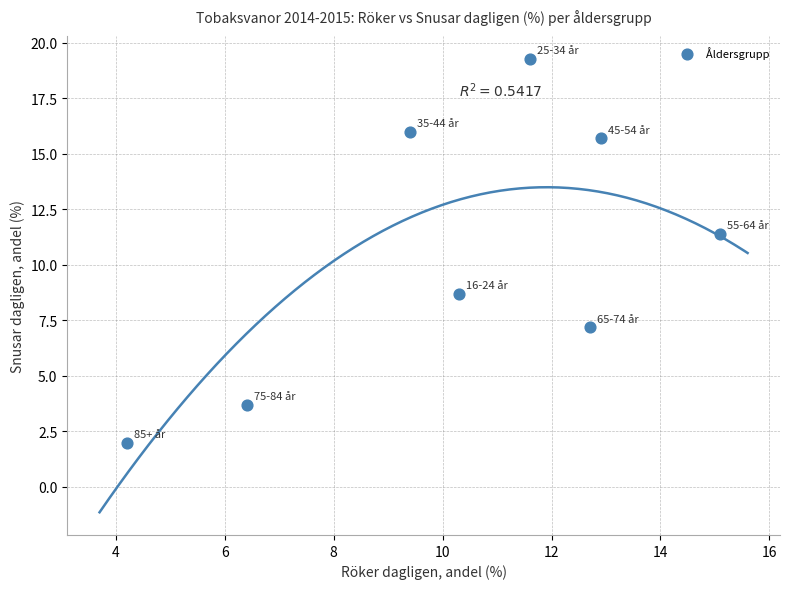

What is the average Y value?

10.5